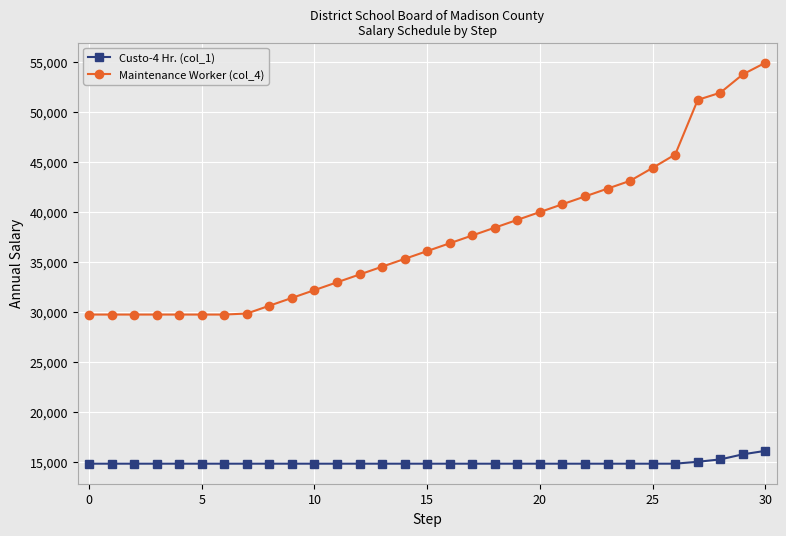

What is the value of the Maintenance Worker (col_4) point at the 6th from the left?

29760